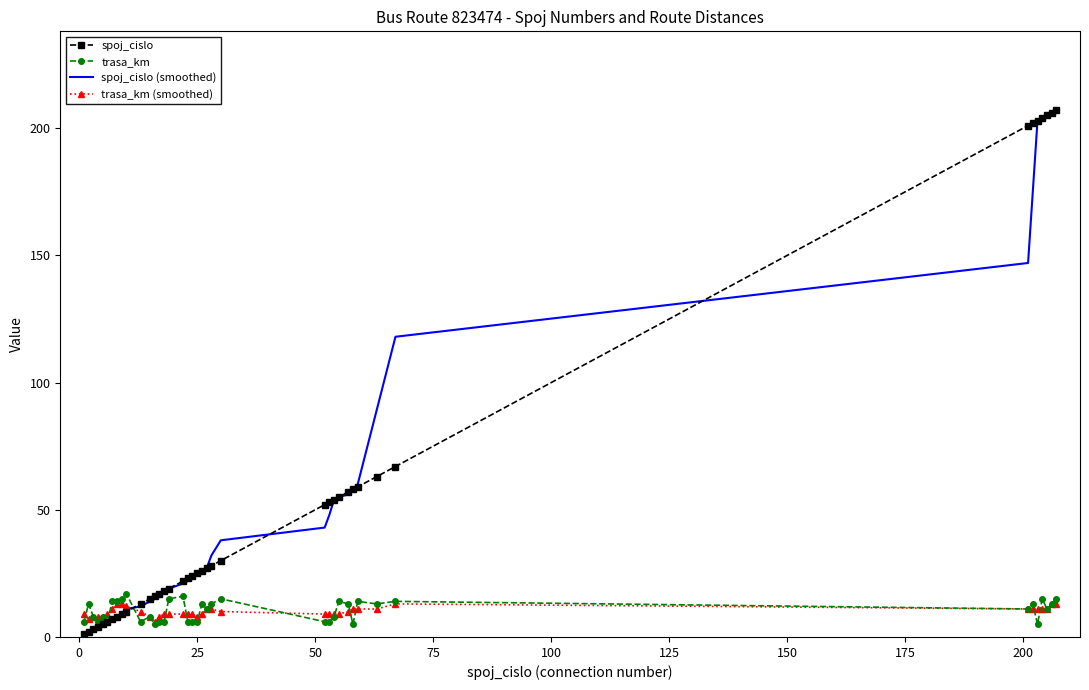

What is the lowest value of the trasa_km series?

5